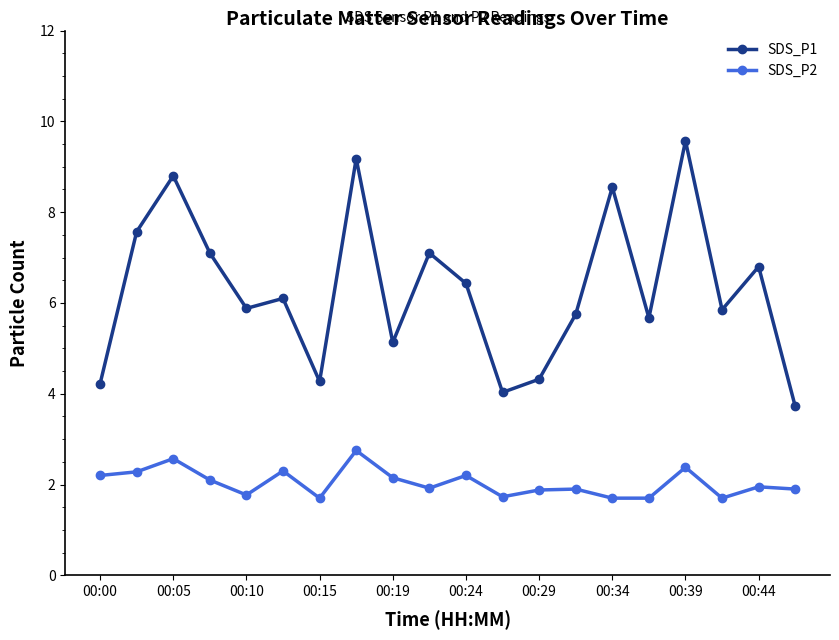

In SDS_P2, how many points are higher than both neighbors (excluding endpoints)?

7